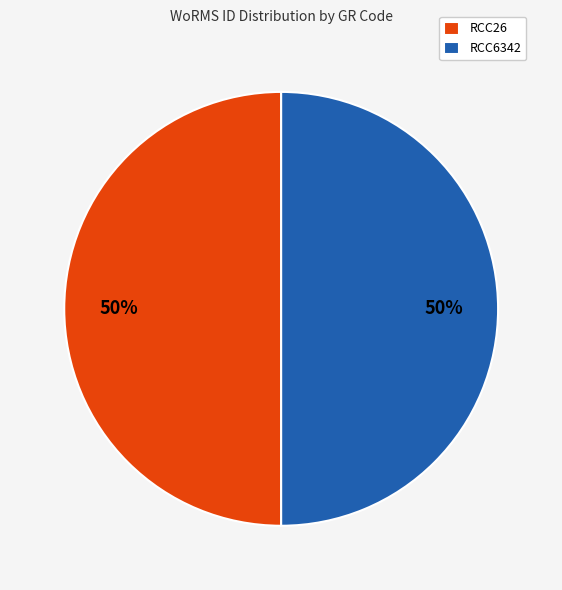

To the nearest percent, what portion does RCC6342 represent?

50%